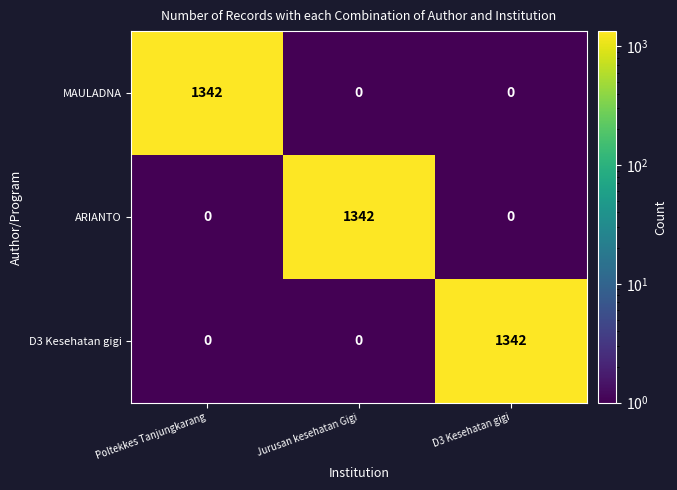

The value of MAULADNA at D3 Kesehatan gigi is 0. True or false?

True